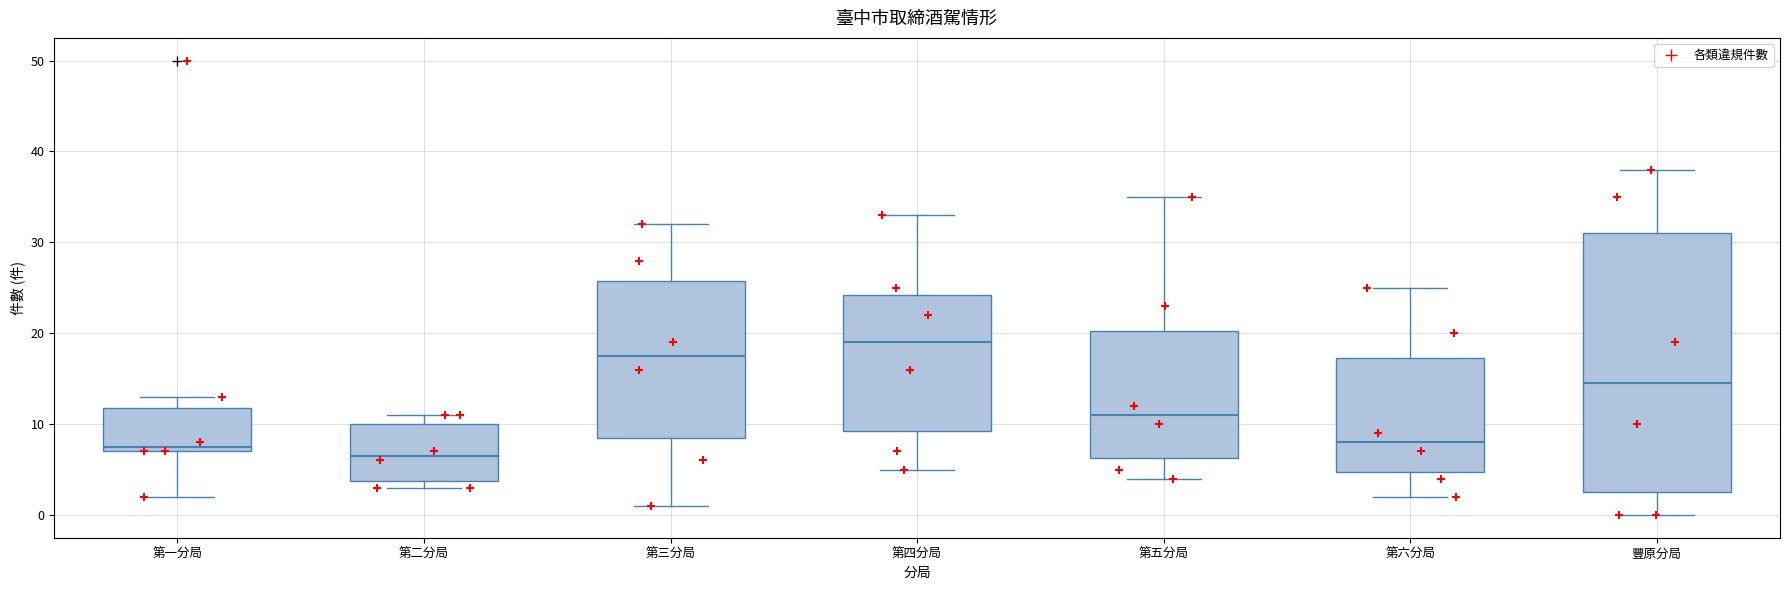

Reading left to right, transcribe this box plot: for each box, give where its median line is, the range the box spans, and where its two whiskers end, as read against the y-axis. The values are not printed on the chart, so give them approximately, as read against the axis.

第一分局: median 8, box 7 to 12, whiskers 2 to 13
第二分局: median 7, box 4 to 10, whiskers 3 to 11
第三分局: median 18, box 9 to 26, whiskers 1 to 32
第四分局: median 19, box 9 to 24, whiskers 5 to 33
第五分局: median 11, box 6 to 20, whiskers 4 to 35
第六分局: median 8, box 5 to 17, whiskers 2 to 25
豐原分局: median 15, box 3 to 31, whiskers 0 to 38